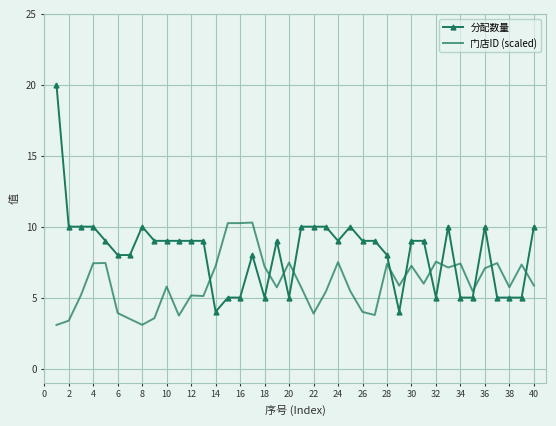

What is the difference between the maximum and minimum values in the 门店ID (scaled) series?

7.2